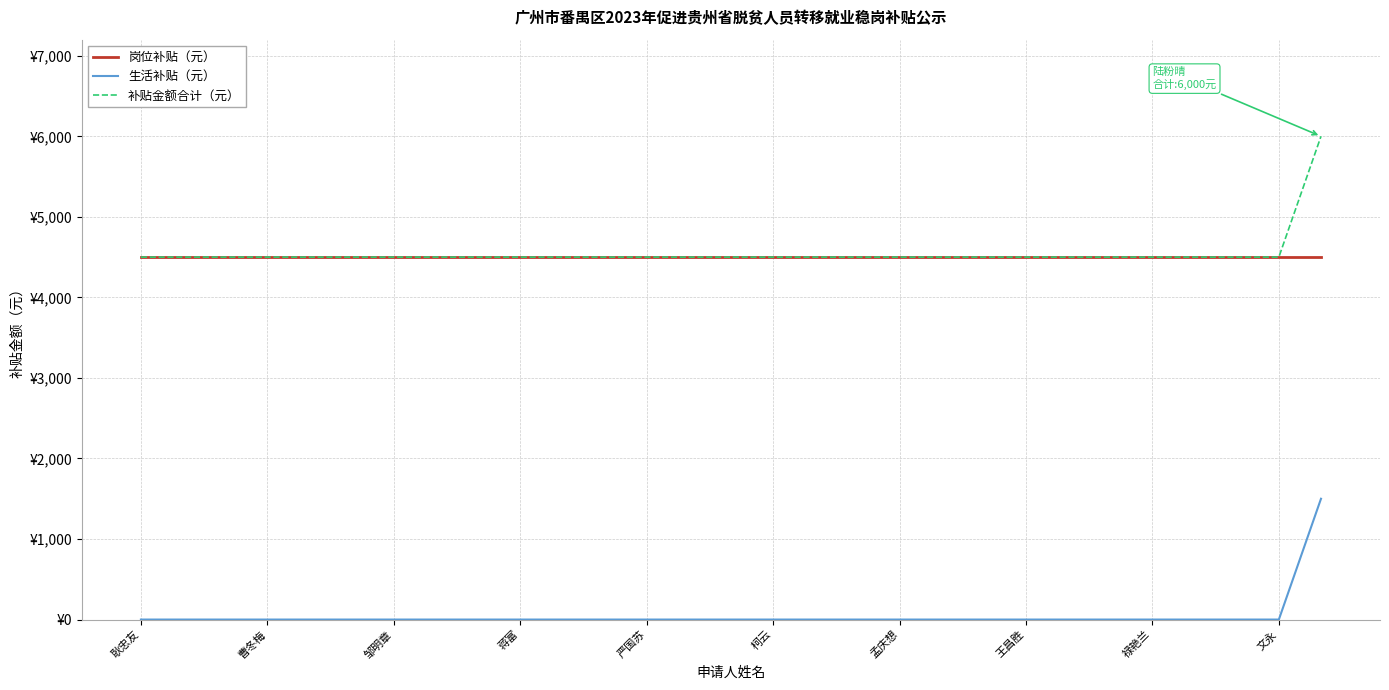

Rank the categories by 生活补贴（元） value from lowest to highest.

耿忠友, 曹冬梅, 邹明章, 蒋富, 严国苏, 柯云, 孟庆想, 王昌胜, 禄艳兰, 文永, 10, 11, 12, 13, 14, 15, 16, 17, 18, 19, 20, 21, 22, 23, 24, 25, 26, 27, 28